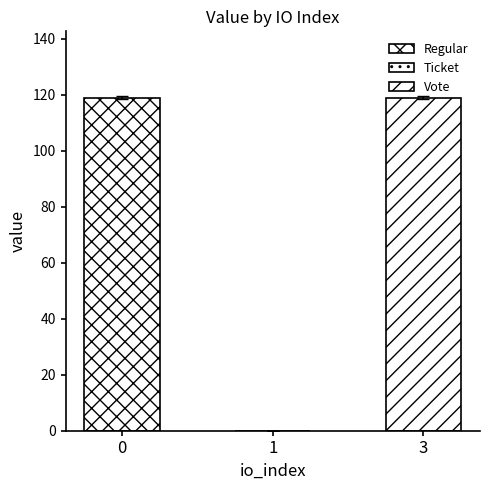

Count the number of values greater than 118.

2